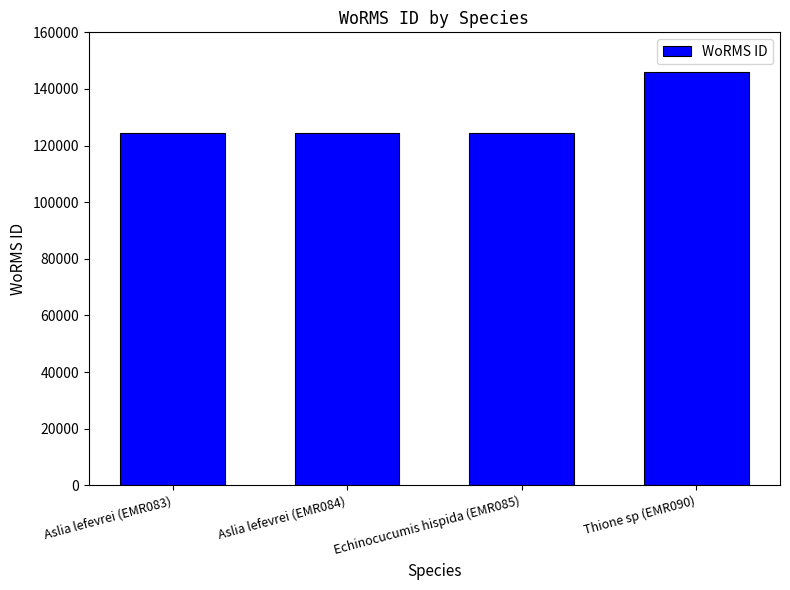

Which category has the highest value across all series?

Thione sp (EMR090)